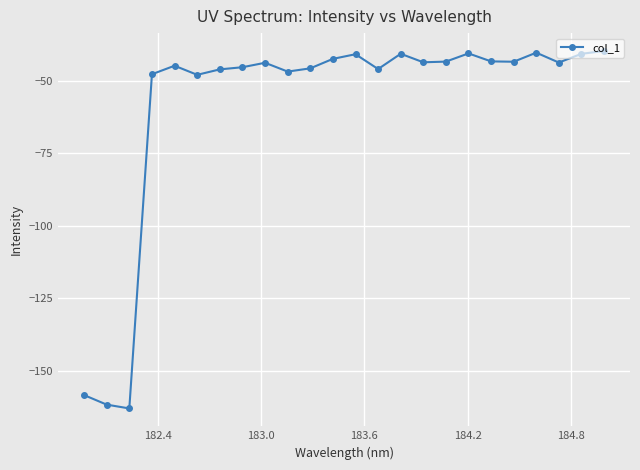

Count the number of data series in this chart.

1